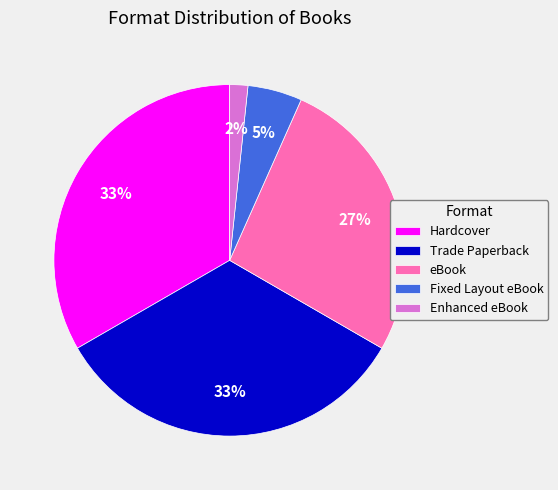

The Trade Paperback slice represents 22% of the pie. True or false?

False